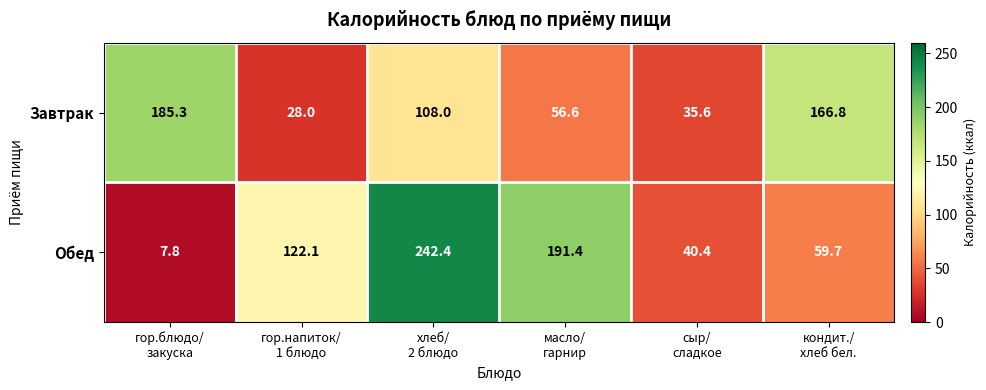

How many data points does each series have?

6